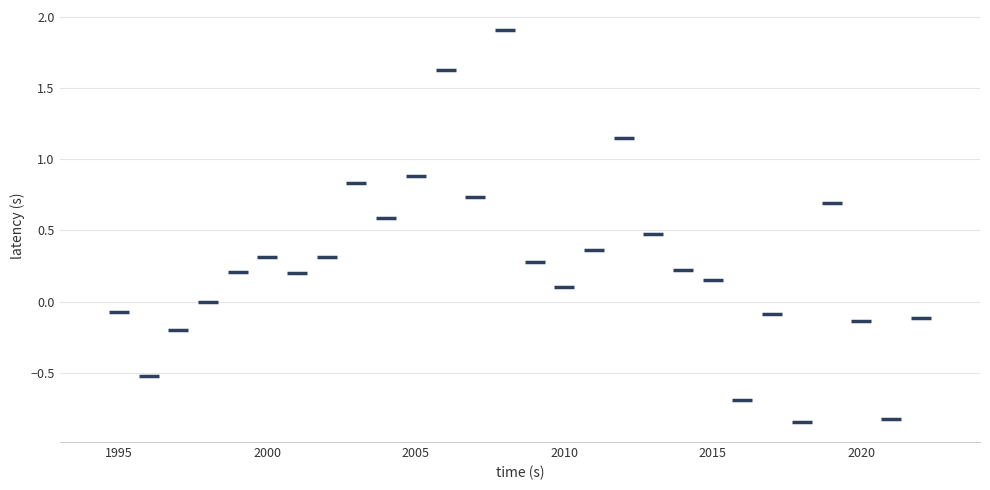

What is the range of X values (max minus min)?

27.0